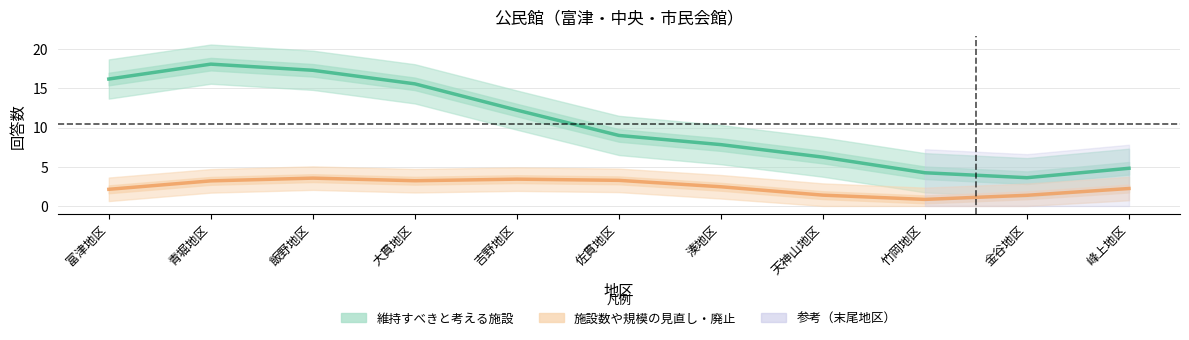

What is the label of the 9th point from the left?

竹岡地区